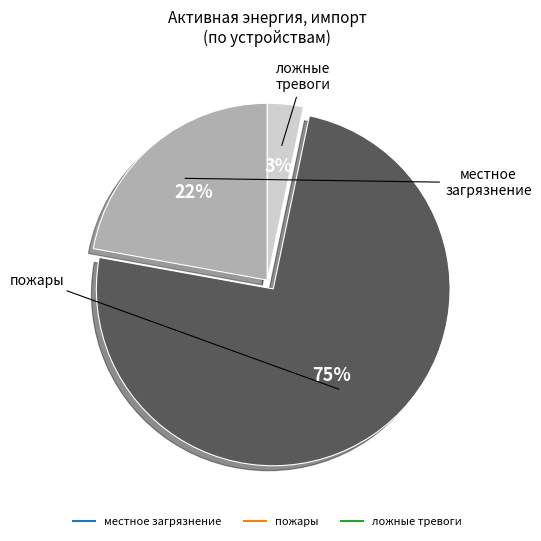

Does any single category account for the majority?

Yes